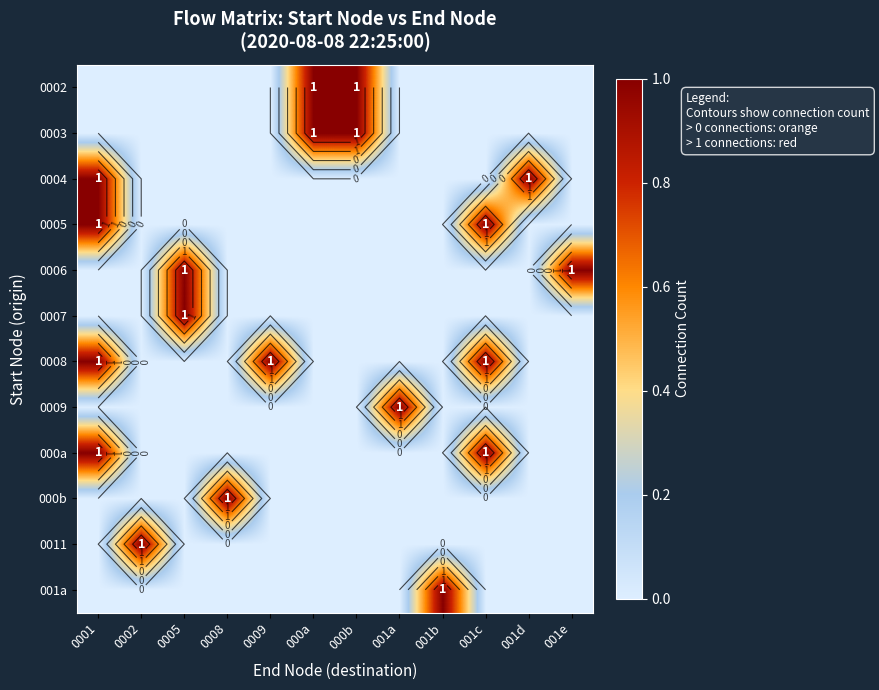

How many distinct data groups are displayed?

12